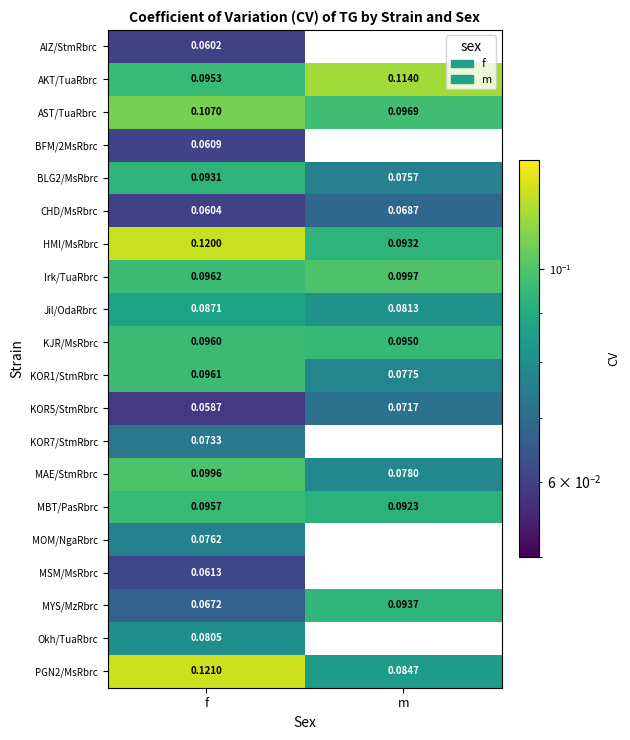

At which label does KOR5/StmRbrc reach its minimum?

f